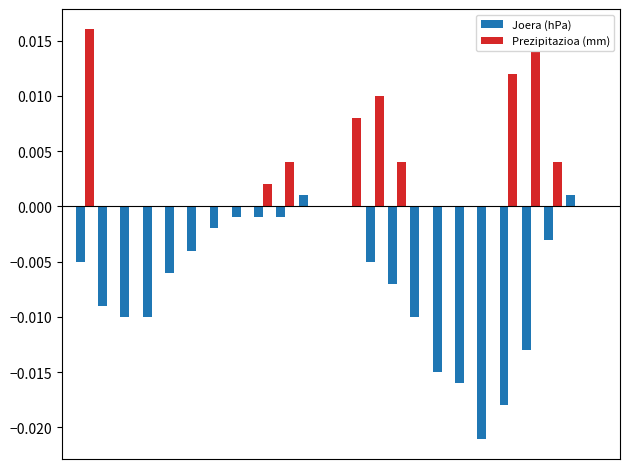

How many distinct data groups are displayed?

2